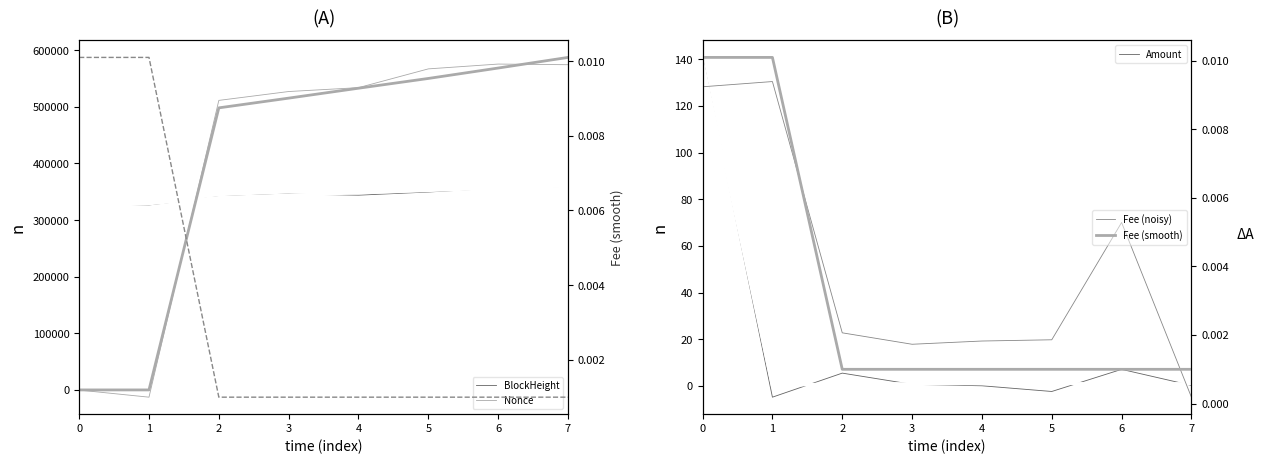

At how many categories does at least one series exceed 342314?

6